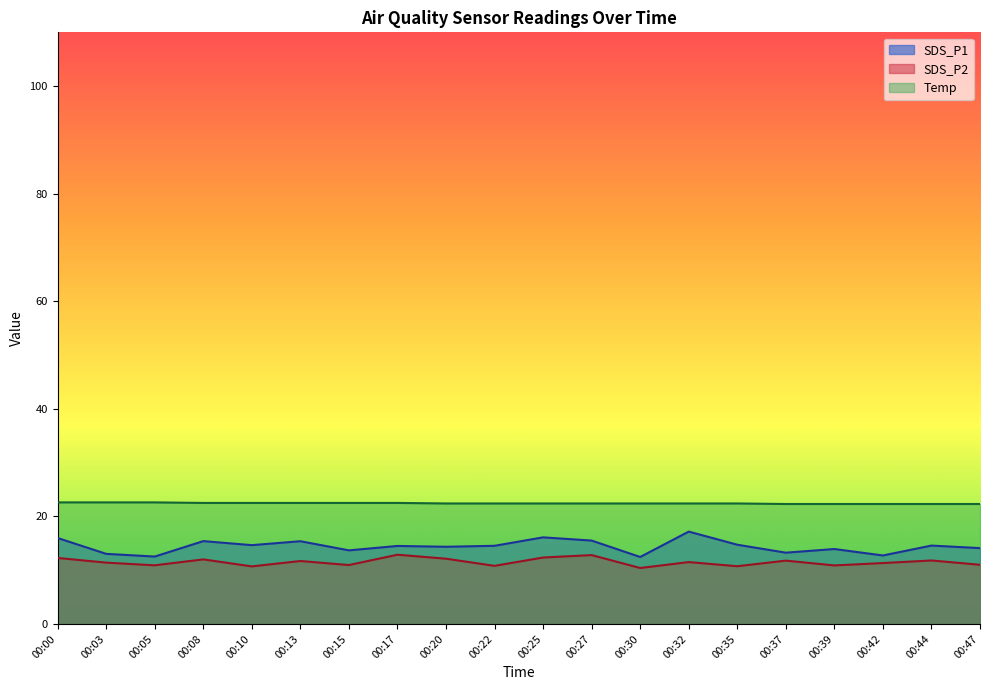

Is the value of SDS_P1 at 00:15 greater than the value of Temp at 00:00?

No